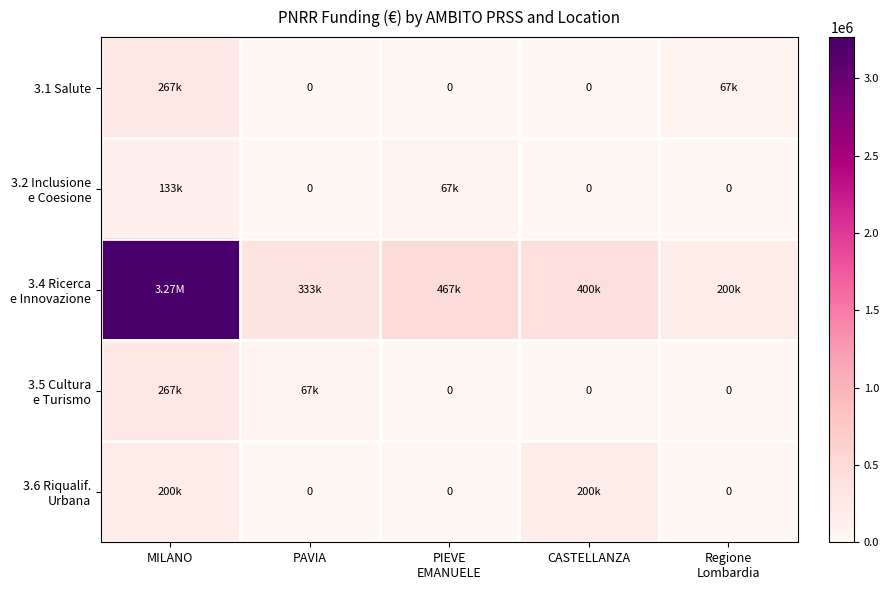

Rank the series at CASTELLANZA from lowest to highest value.

3.1 Salute, 3.2 Inclusione e Coesione, 3.5 Cultura e Turismo, 3.6 Riqualif. Urbana, 3.4 Ricerca e Innovazione